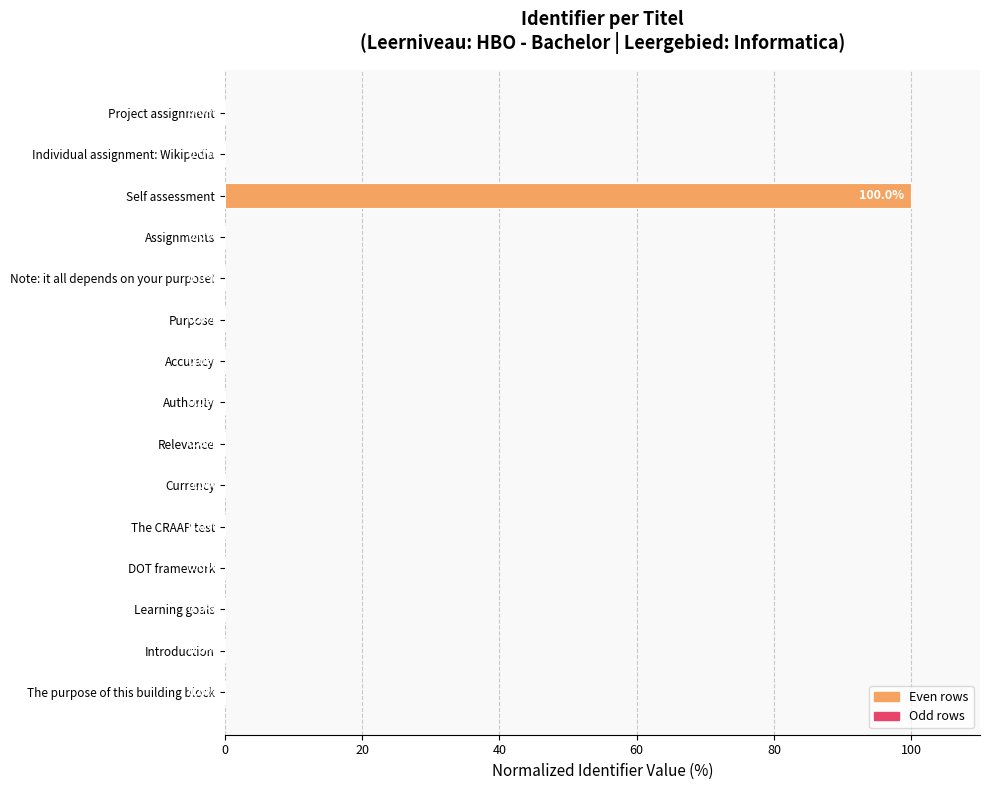

What is the sum of all values?

100.0